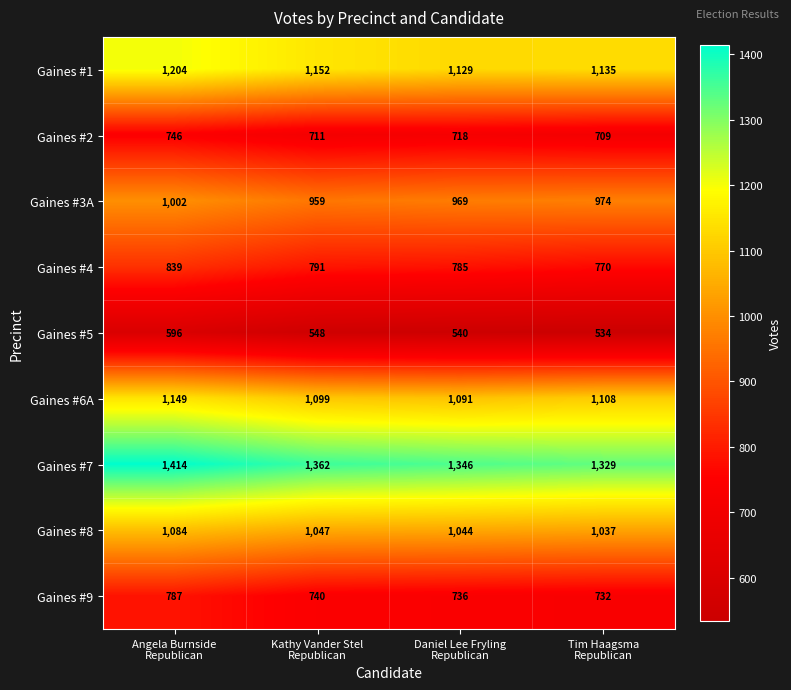

What is the difference between the maximum and second lowest values in the Gaines #7 series?

68